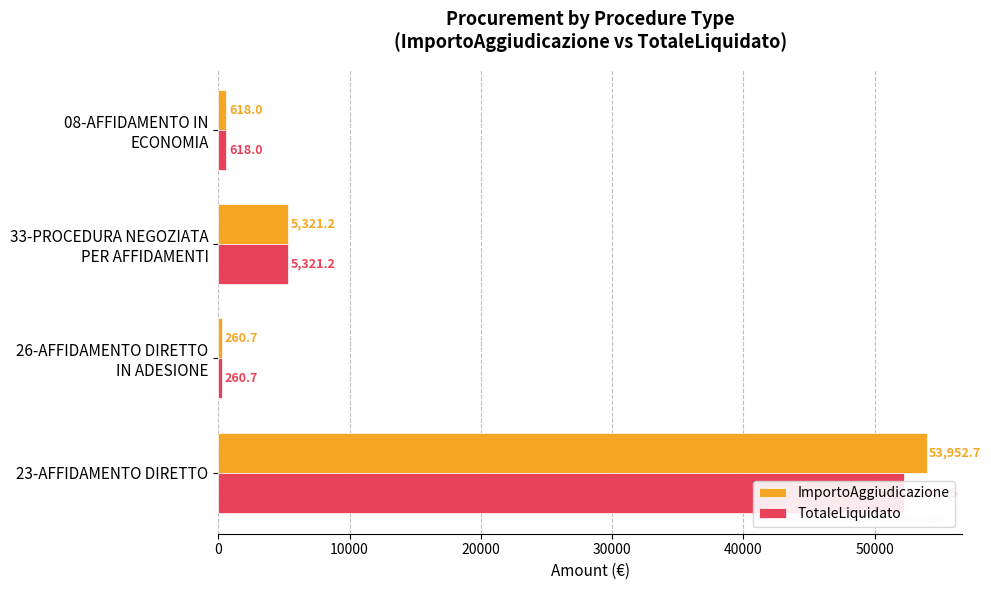

What is the value of the ImportoAggiudicazione bar at the 4th from the left?

618.0